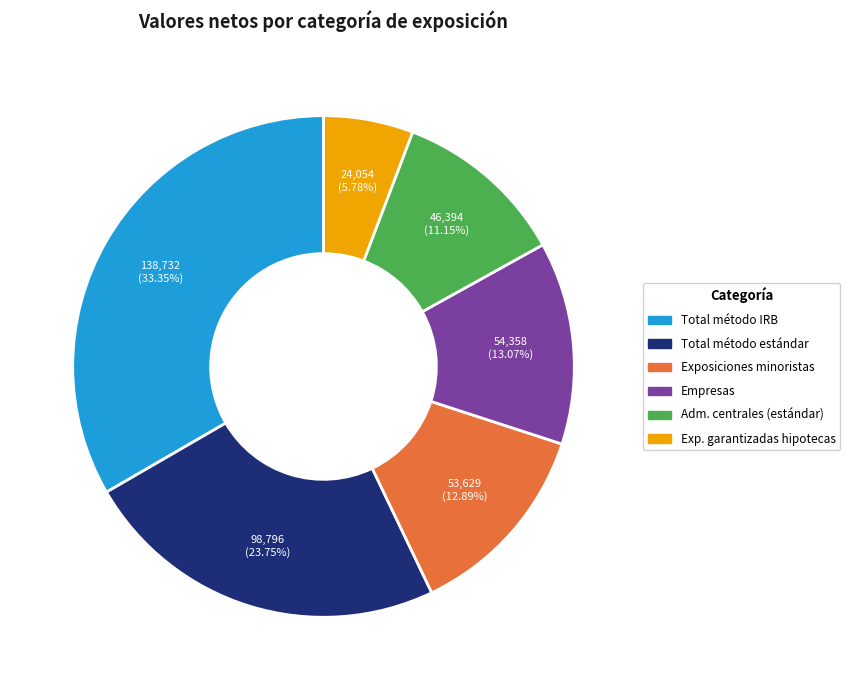

Is there any slice that represents more than half of the pie?

No